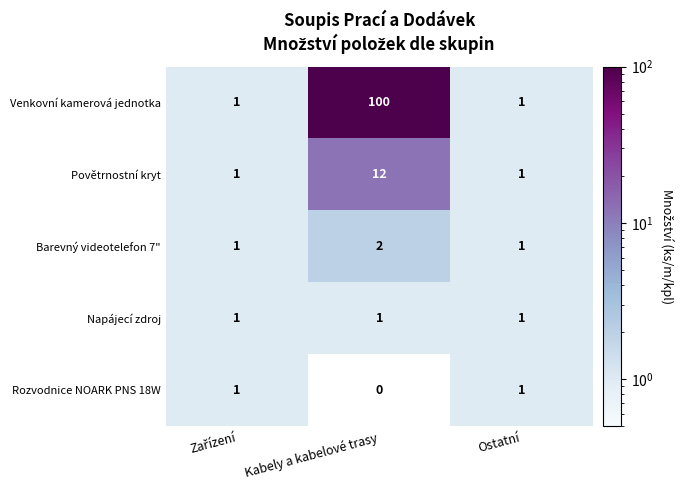

What is the sum of all Barevný videotelefon 7" values?

4